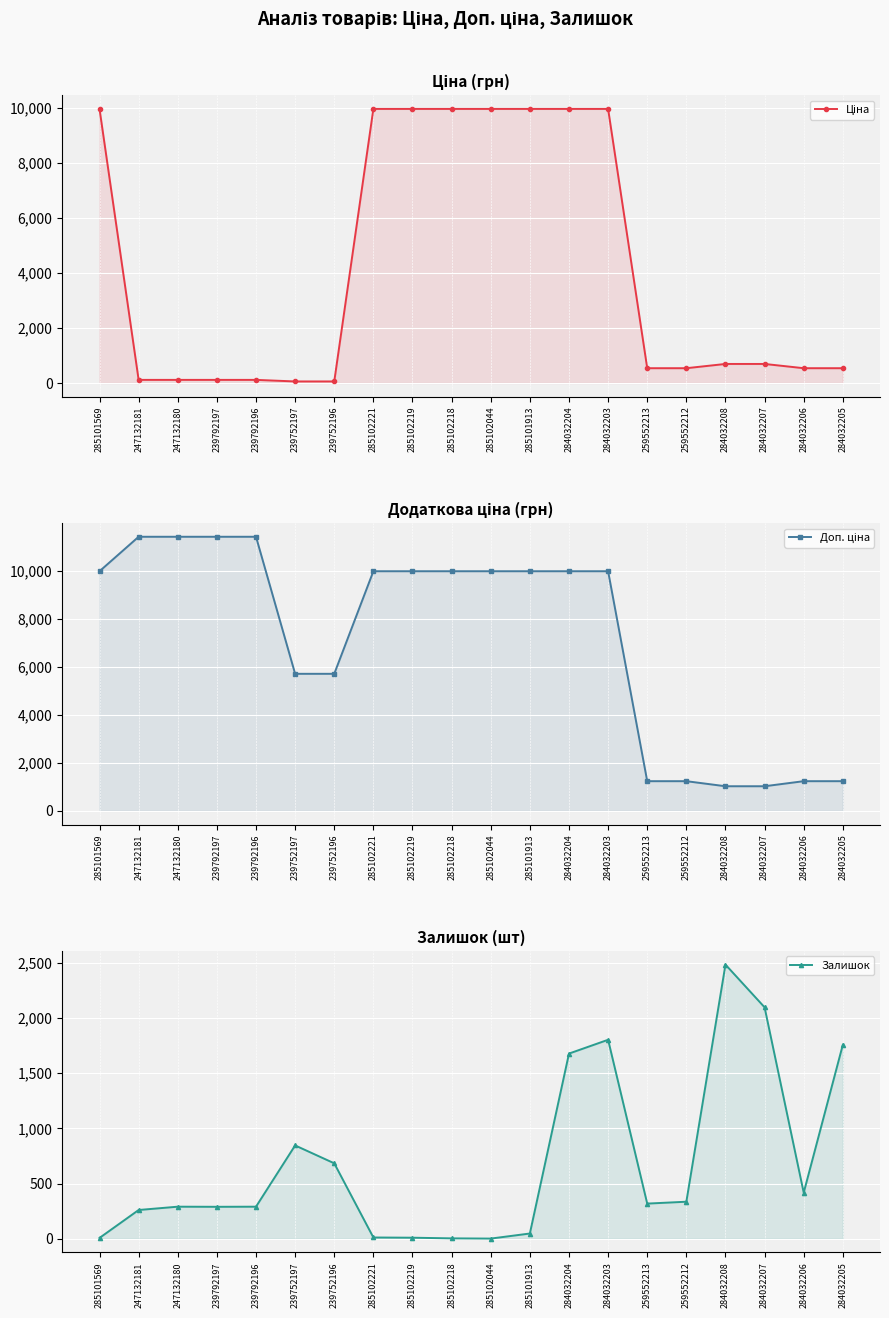

At which category does the chart reach its peak across all series?

247132181